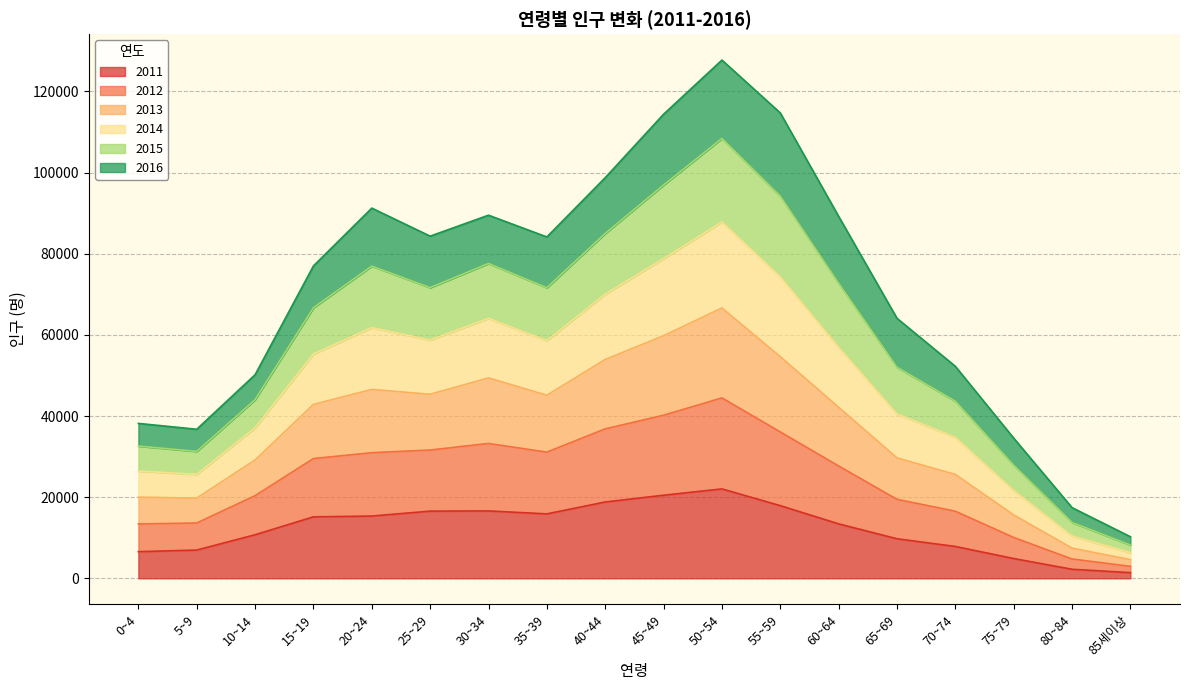

How many interior local valleys does the 2014 series have?

3